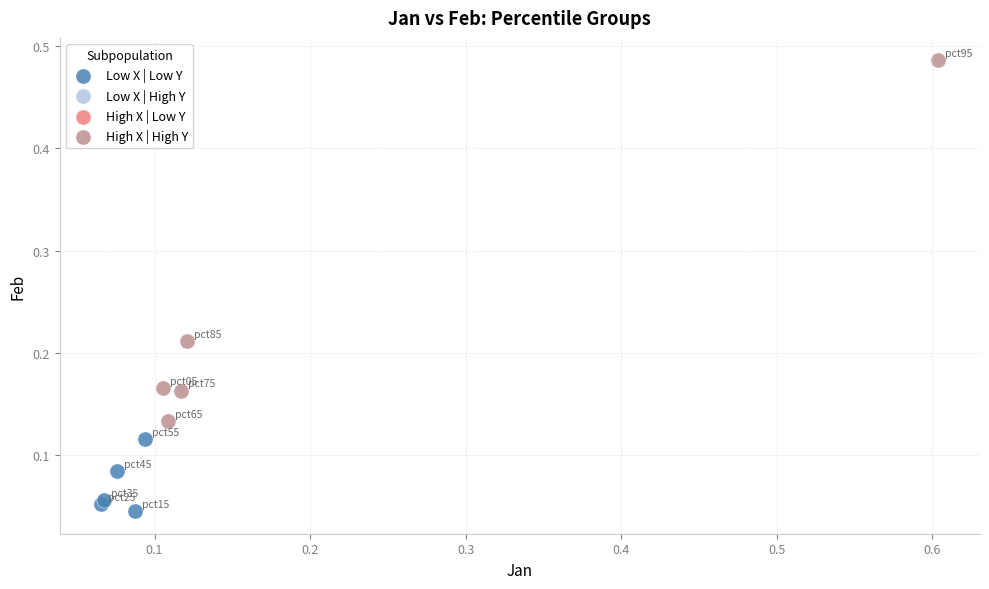

Which series has the largest Y range (max minus min)?

High X | High Y